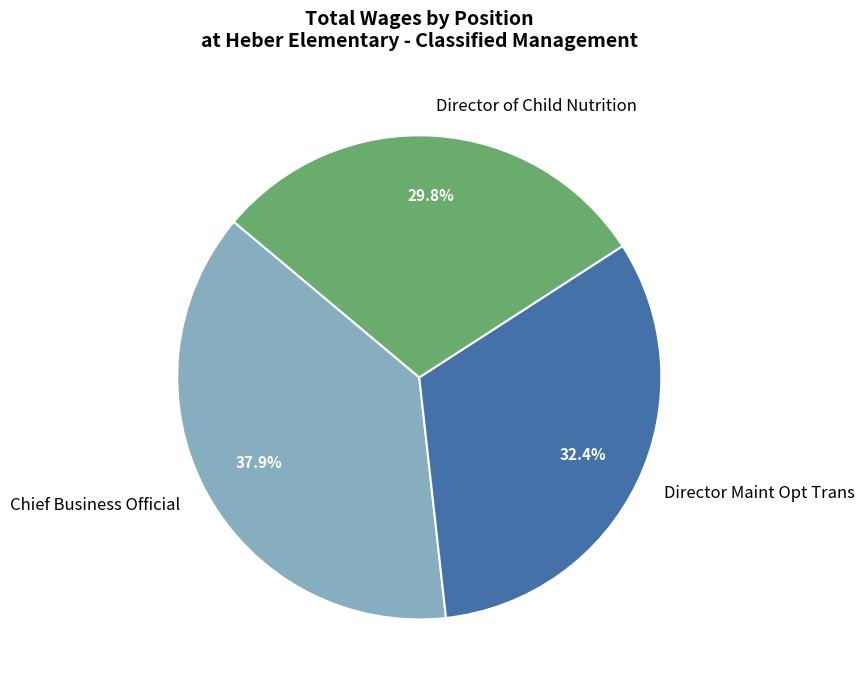

Is there any slice that represents more than half of the pie?

No